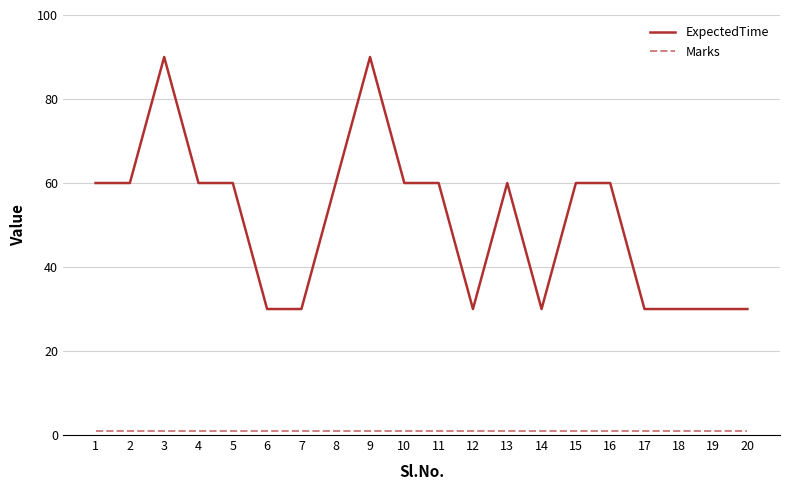

Reading left to right, list all the values displayed in this chart.

ExpectedTime: 1=60	2=60	3=90	4=60	5=60	6=30	7=30	8=60	9=90	10=60	11=60	12=30	13=60	14=30	15=60	16=60	17=30	18=30	19=30	20=30
Marks: 1=1	2=1	3=1	4=1	5=1	6=1	7=1	8=1	9=1	10=1	11=1	12=1	13=1	14=1	15=1	16=1	17=1	18=1	19=1	20=1